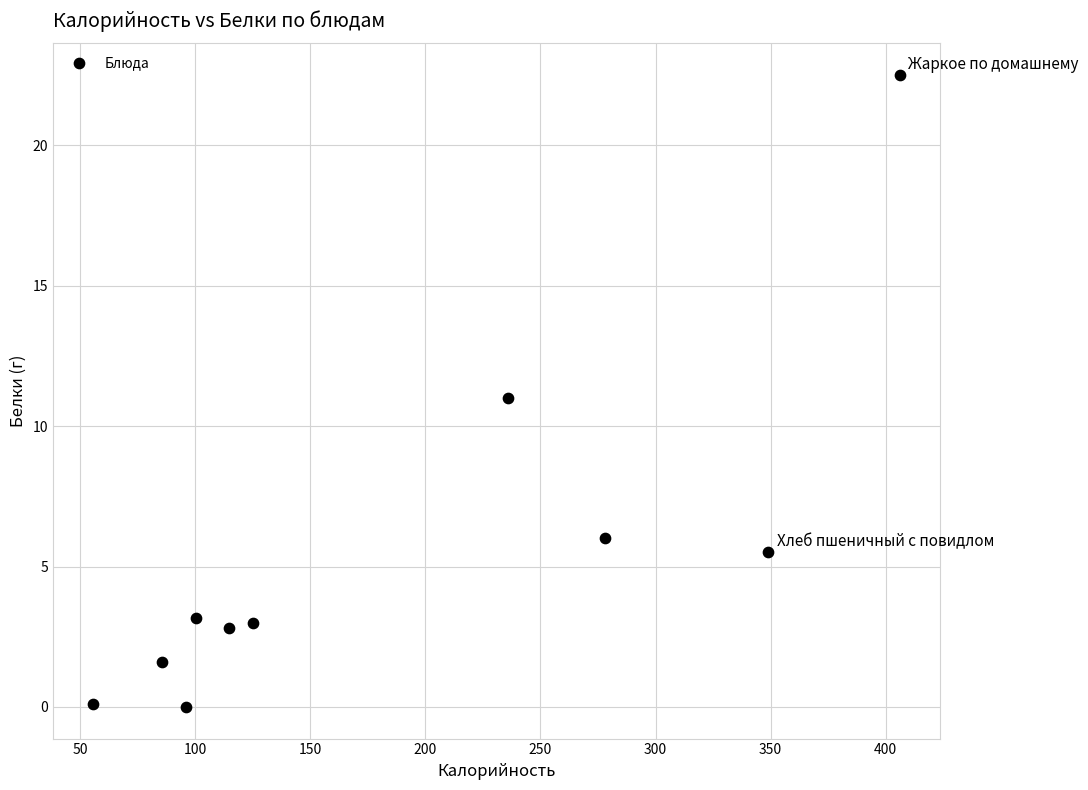

What is the range of X values (max minus min)?

350.2